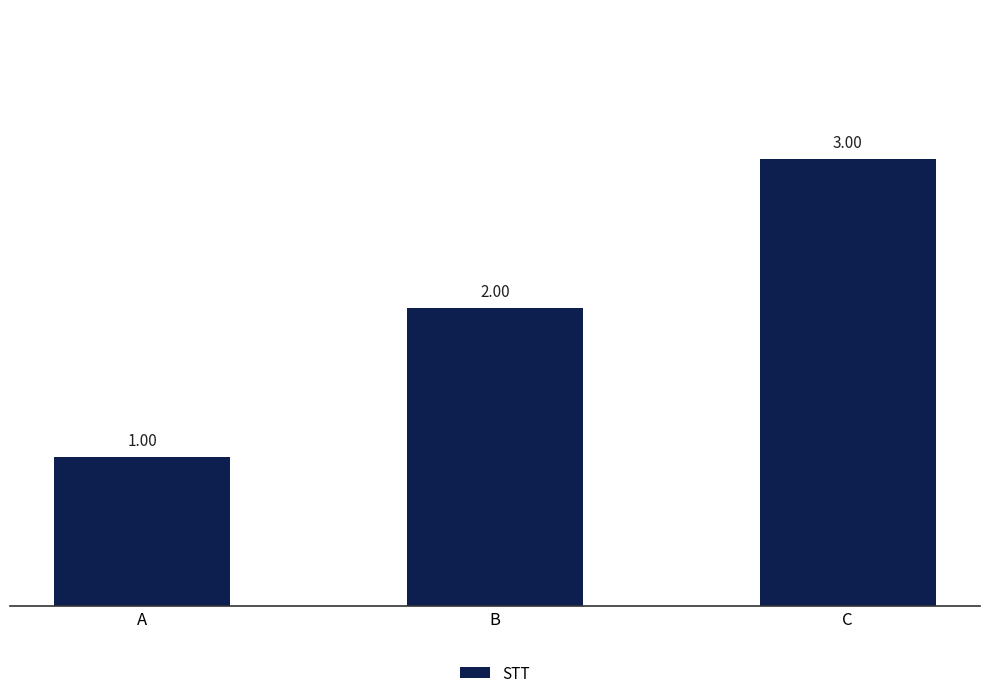

At which label is the value closest to 2?

B